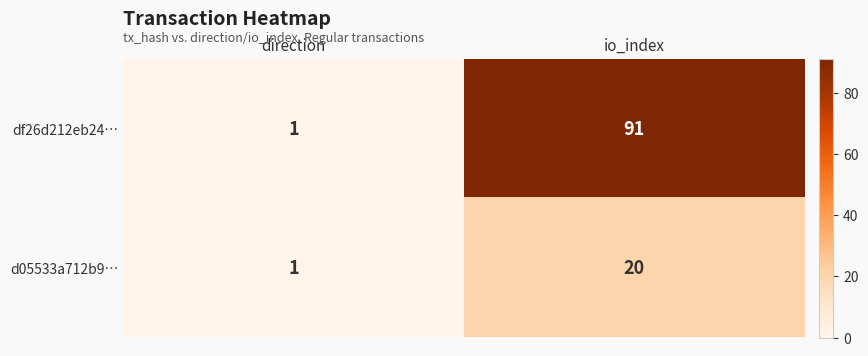

Between direction and io_index, which series saw the biggest shift?

df26d212eb24…